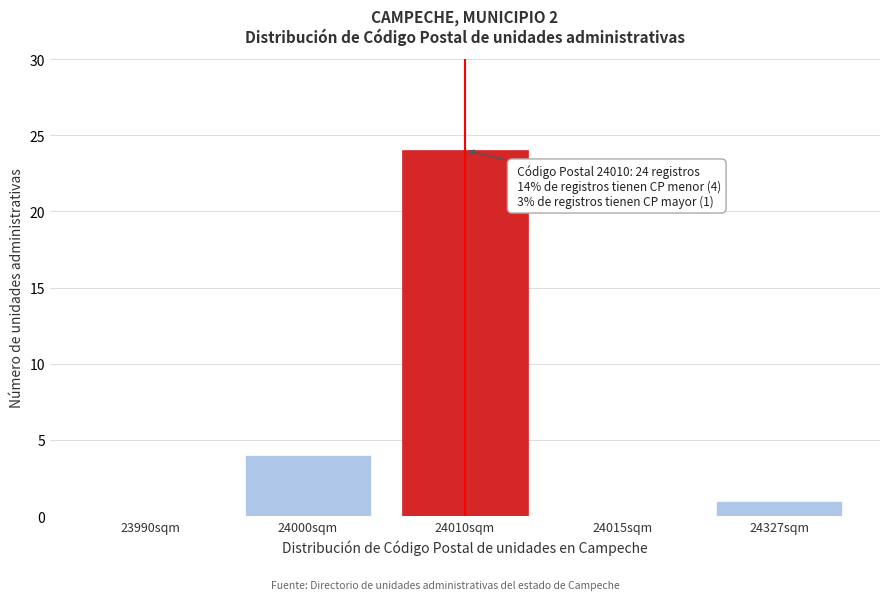

Reading left to right, extract all data points from this chart.

23990sqm=0	24000sqm=4	24010sqm=24	24015sqm=0	24327sqm=1